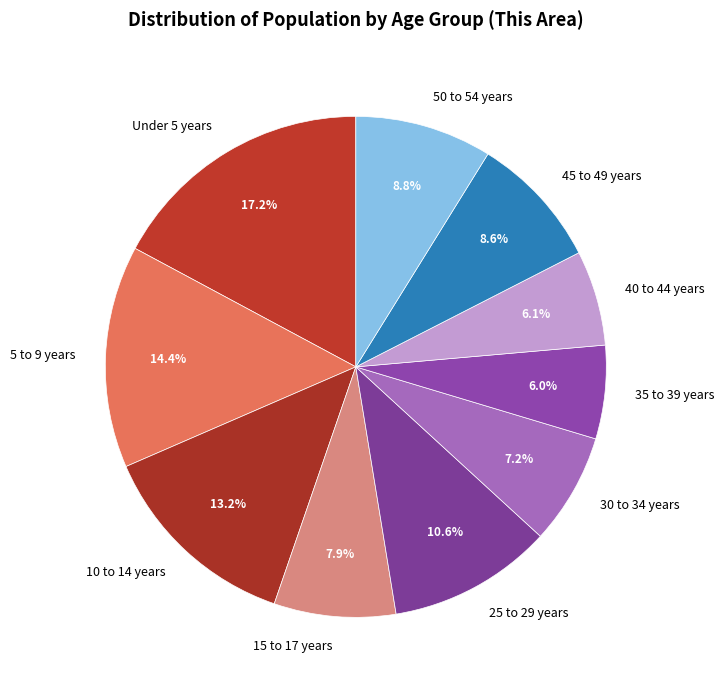

Which slice is the largest?

Under 5 years